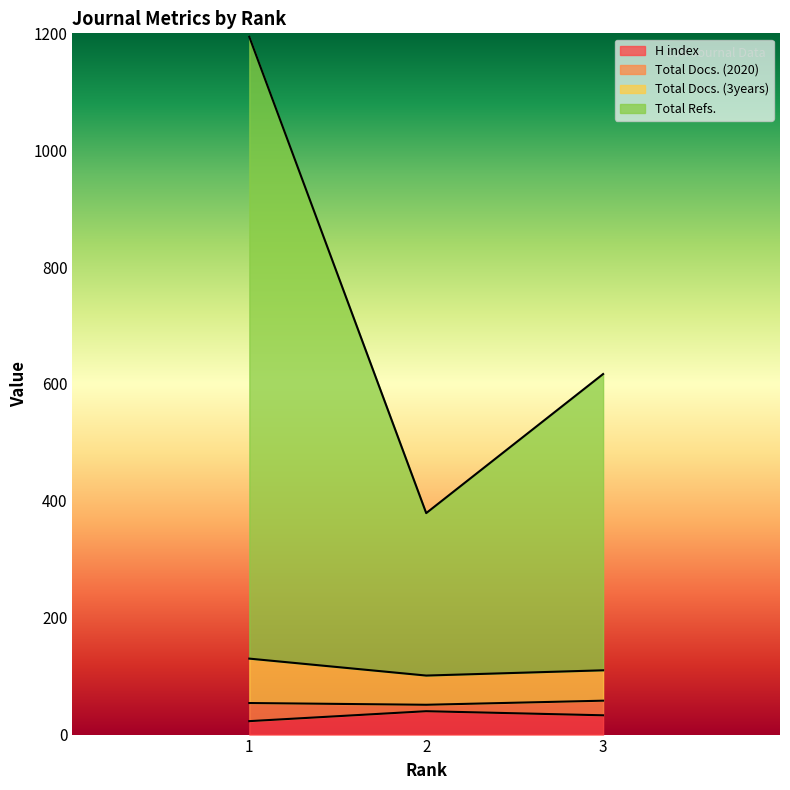

Which has a higher value, 2 or 3?

2